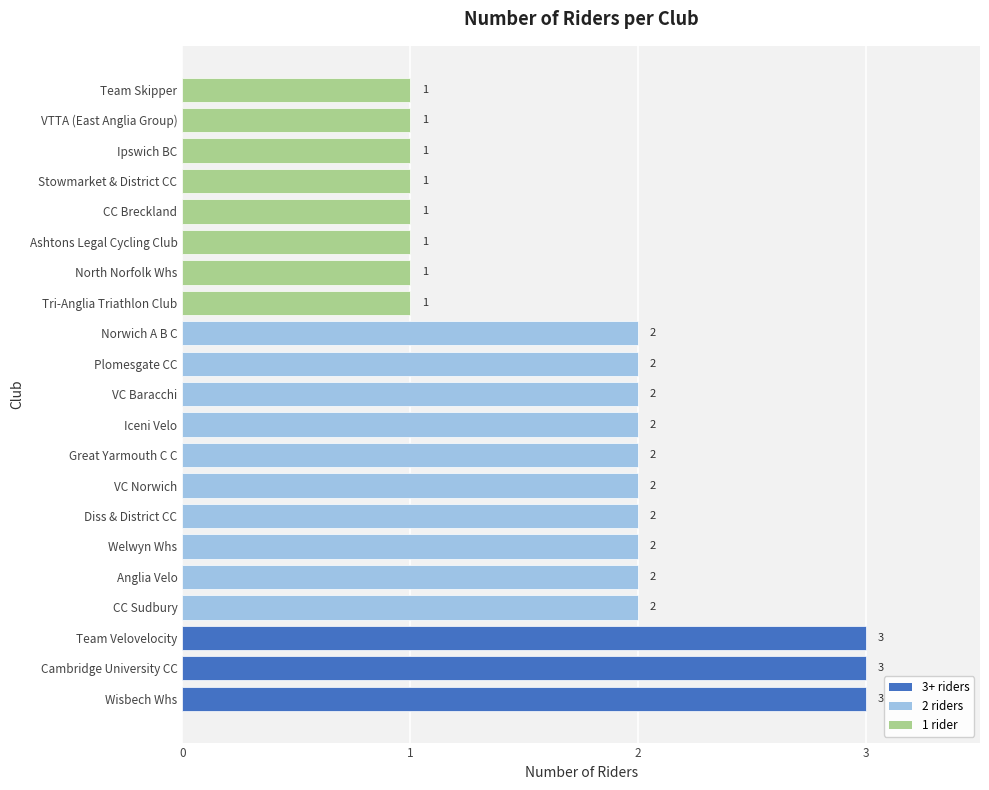

What is the difference between the maximum and minimum values?

2